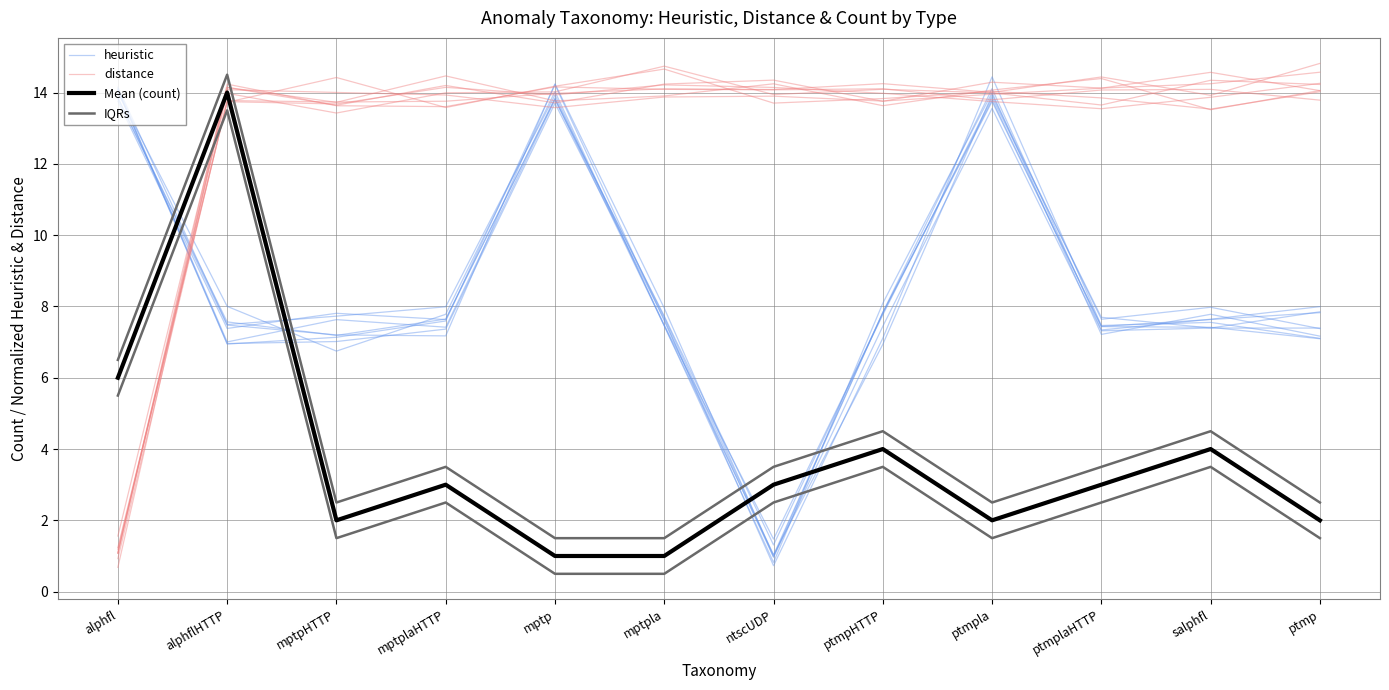

Rank the categories by heuristic value from lowest to highest.

ntscUDP, ptmp, salphfl, mptpla, alphflHTTP, ptmplaHTTP, mptpHTTP, ptmpHTTP, mptplaHTTP, ptmpla, mptp, alphfl